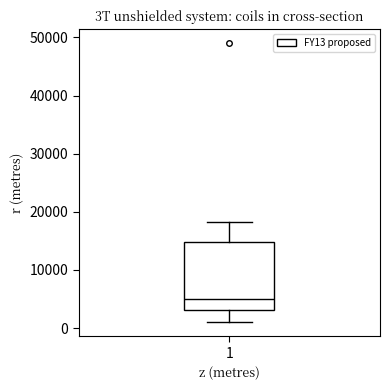

Where does the lower whisker of the box at x = 1 end on the y-axis? The values are not printed on the chart, so give them approximately, as read against the axis.

1000